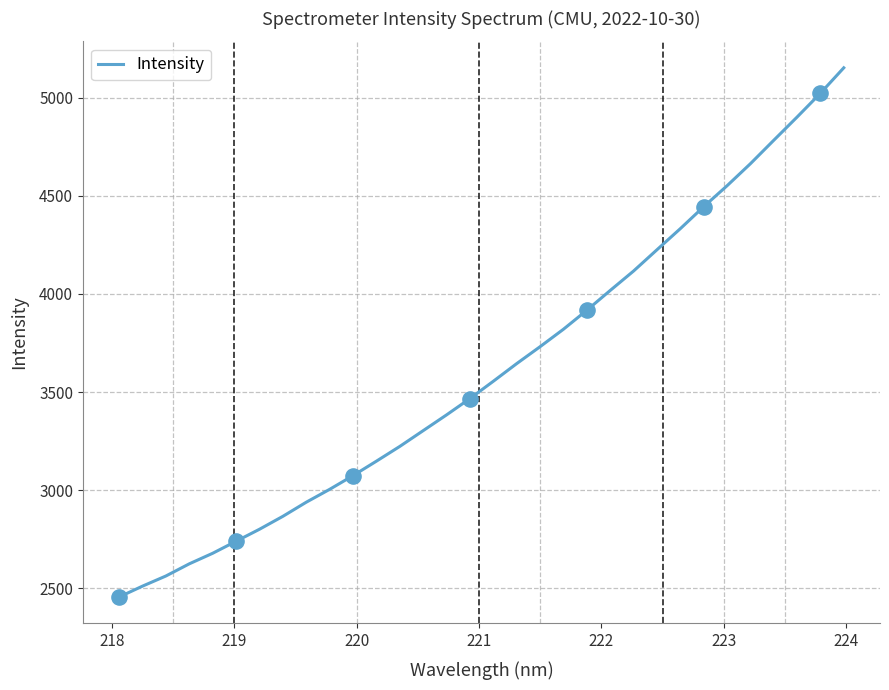

What is the greatest value displayed?

5152.9